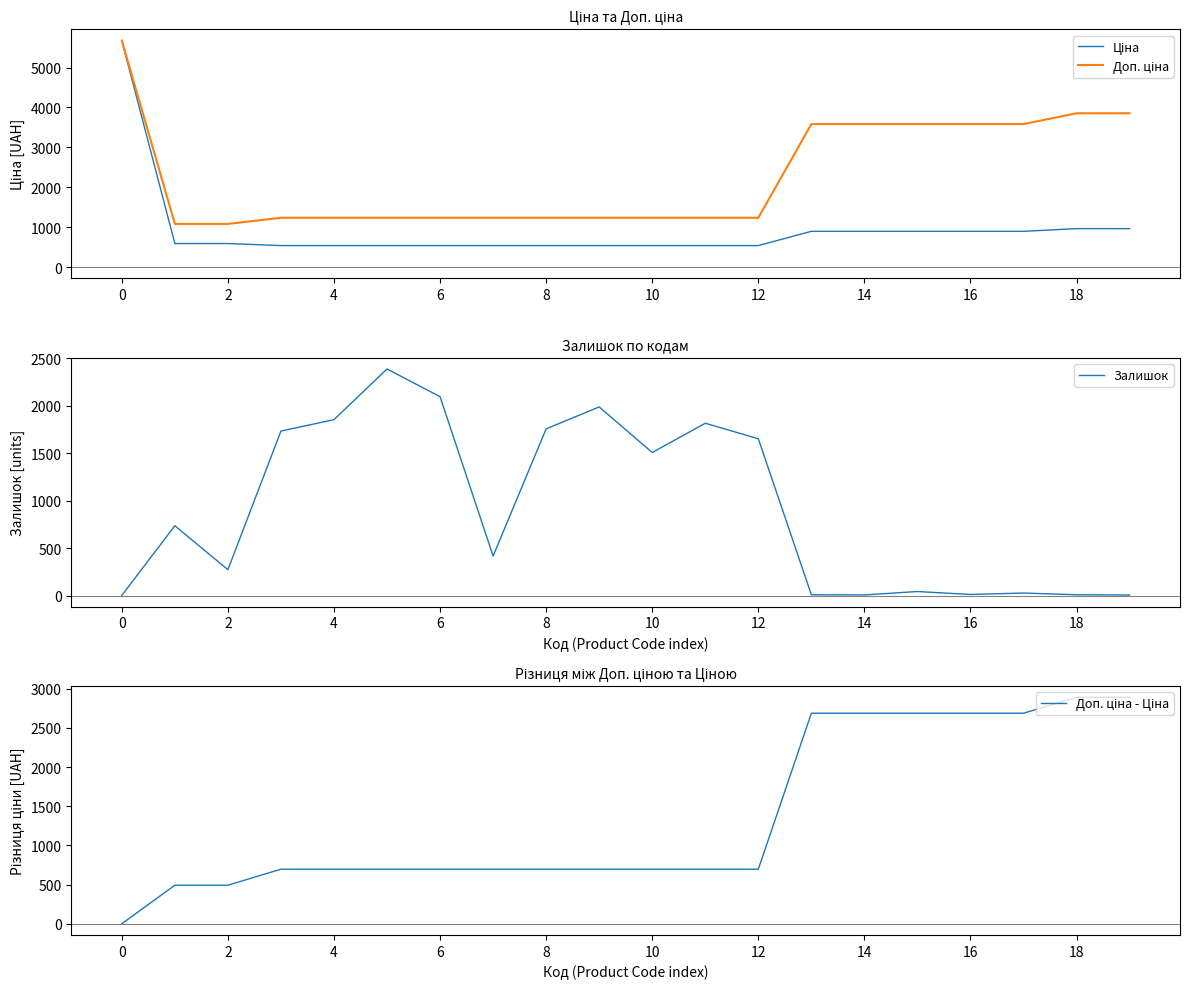

What is the total value across all series at 14?

2887.8